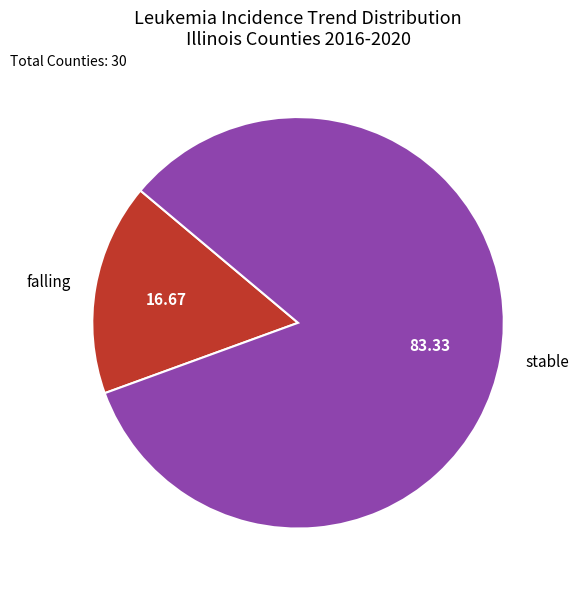

Combined, do stable and falling account for over 50%?

Yes